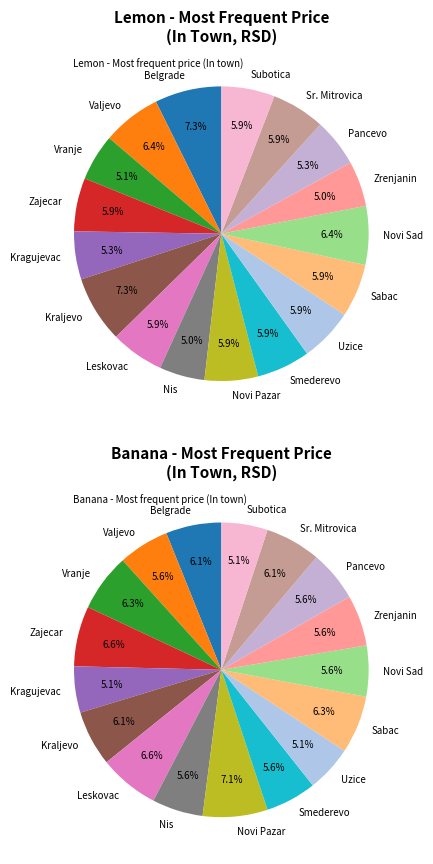

True or false: Zajecar accounts for 14% of the total.

False